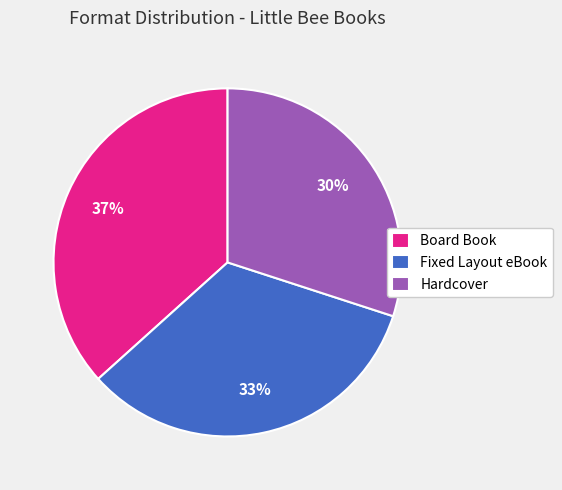

Is it true that Hardcover is 30% of the pie?

True